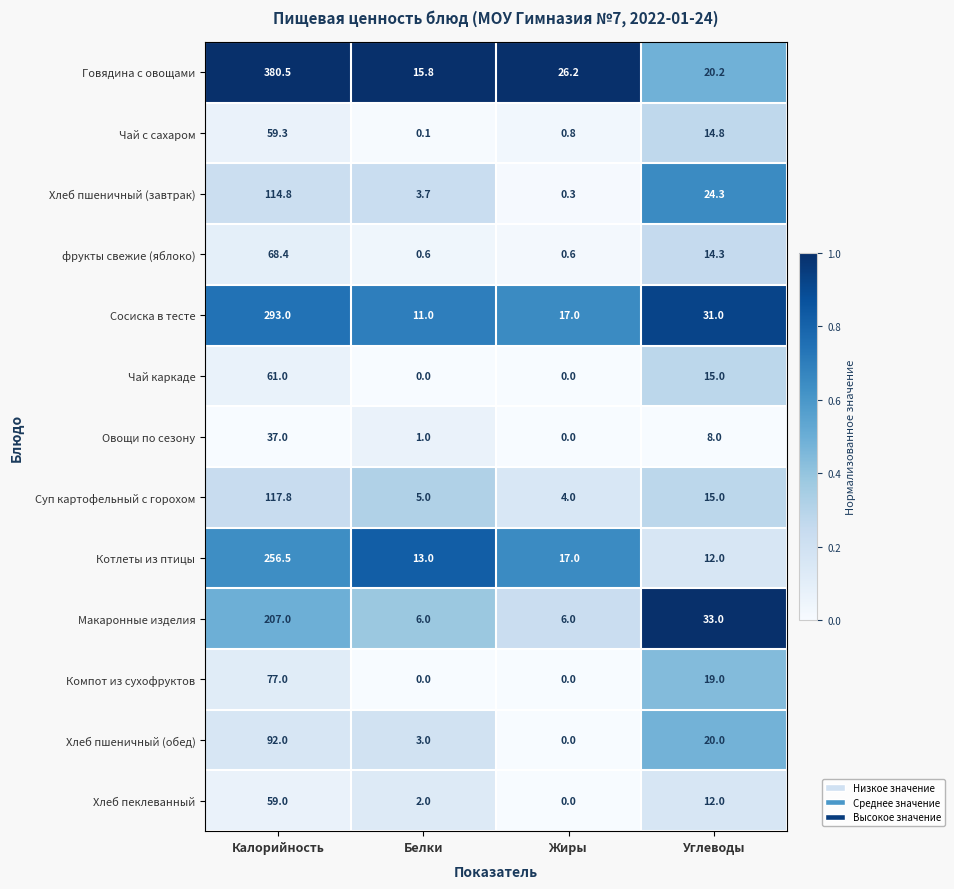

What is the difference between the second highest and minimum values in the Компот из сухофруктов series?

19.0